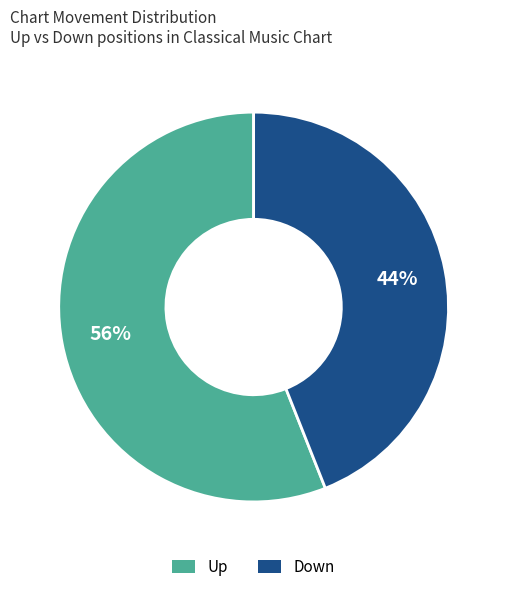

To the nearest percent, what is the average slice percentage?

50%